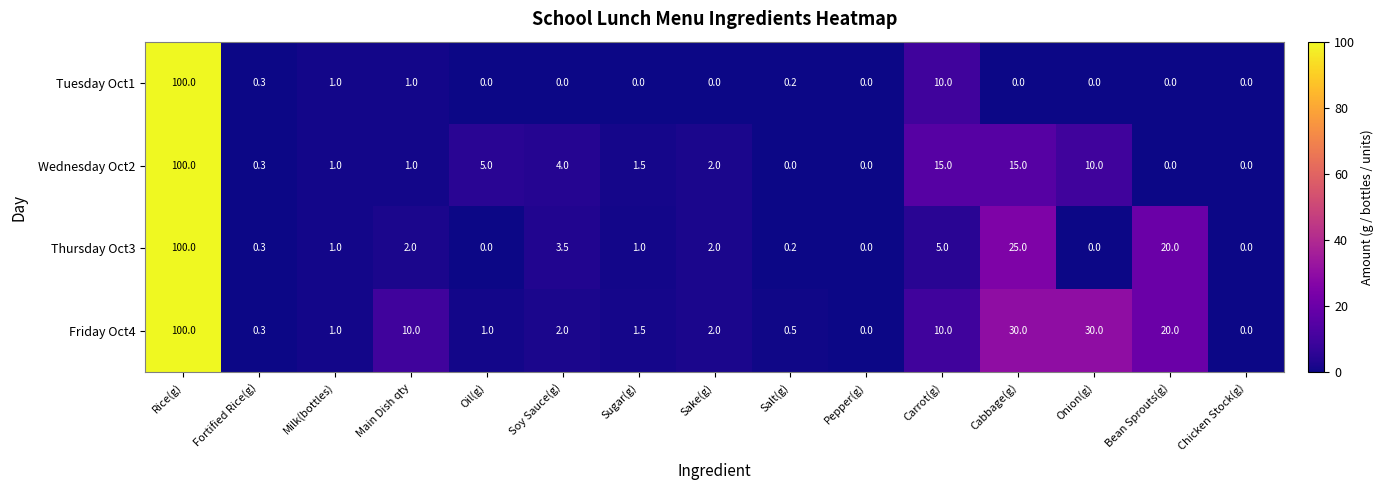

What is the difference between the highest and lowest values at Onion(g)?

30.0